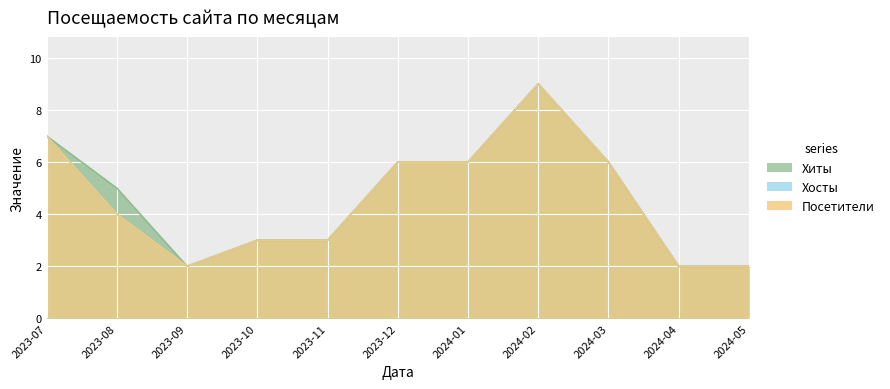

At which category does Хиты reach its first local valley?

2023-09